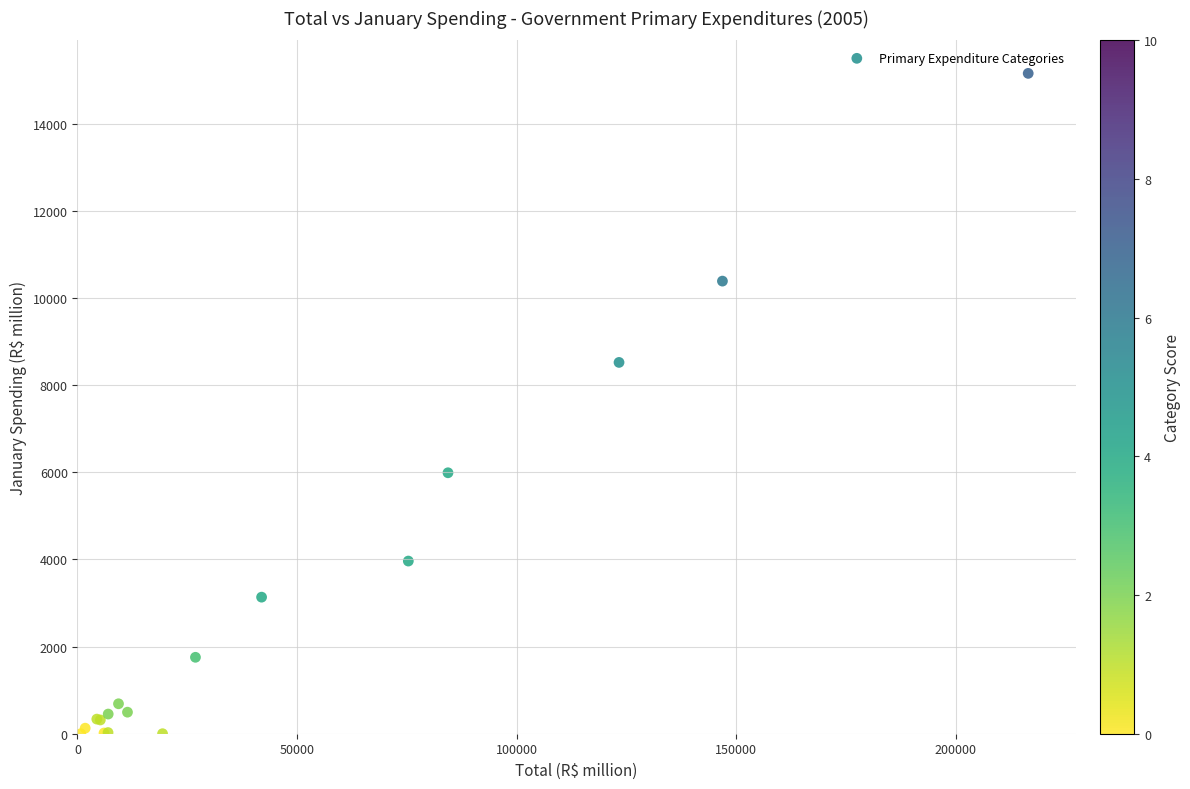

What Y value in the scatter plot is closest to 7579?

8524.0